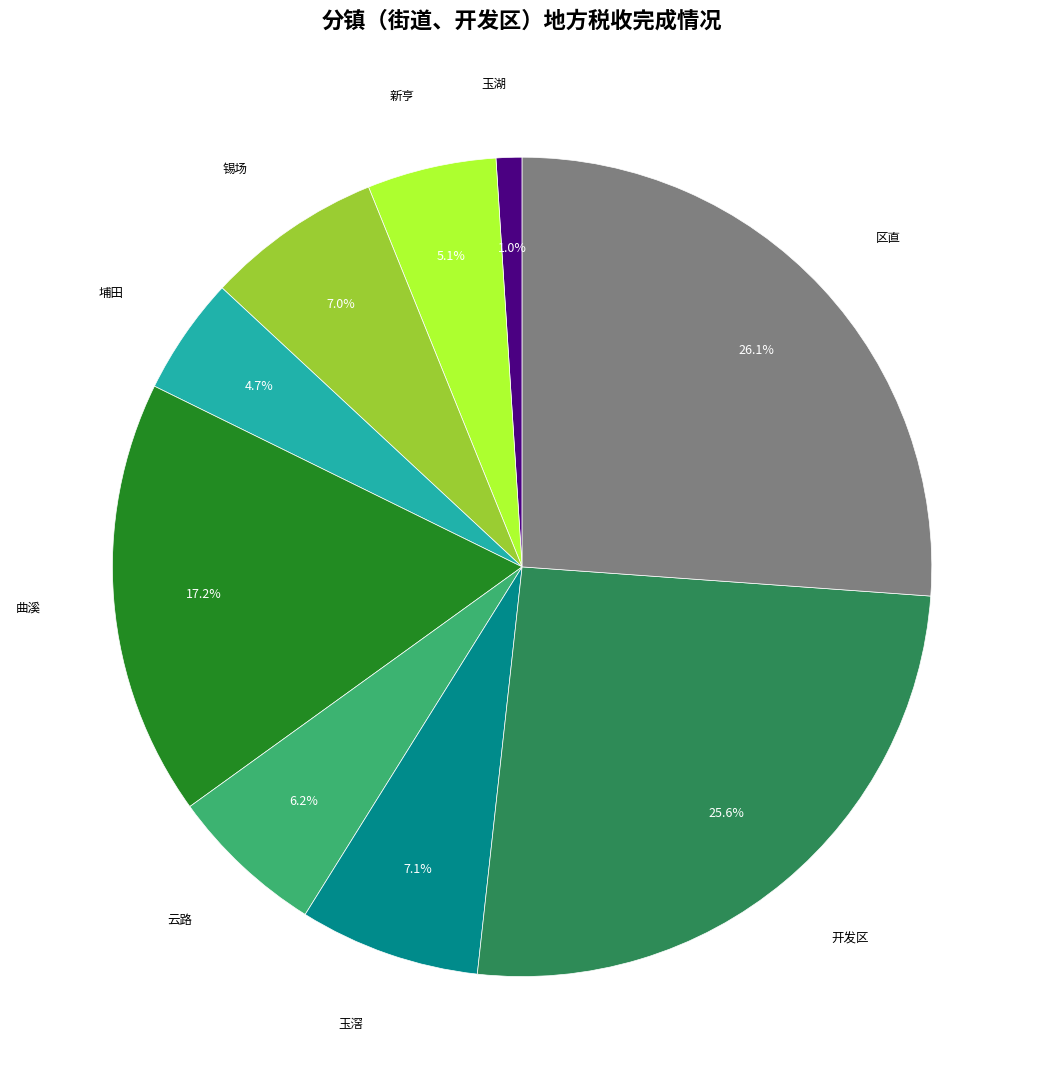

Does any single category account for the majority?

No